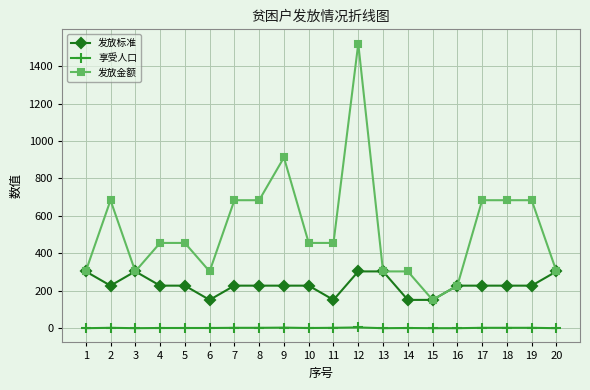

Is the value of 享受人口 at 5 greater than the value of 发放标准 at 11?

No